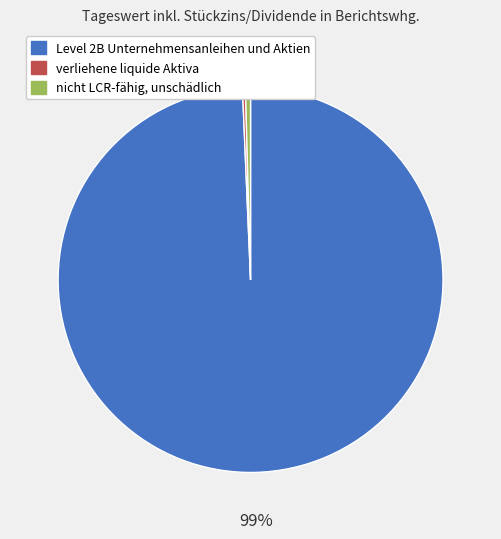

To the nearest percent, what is the average slice percentage?

33%